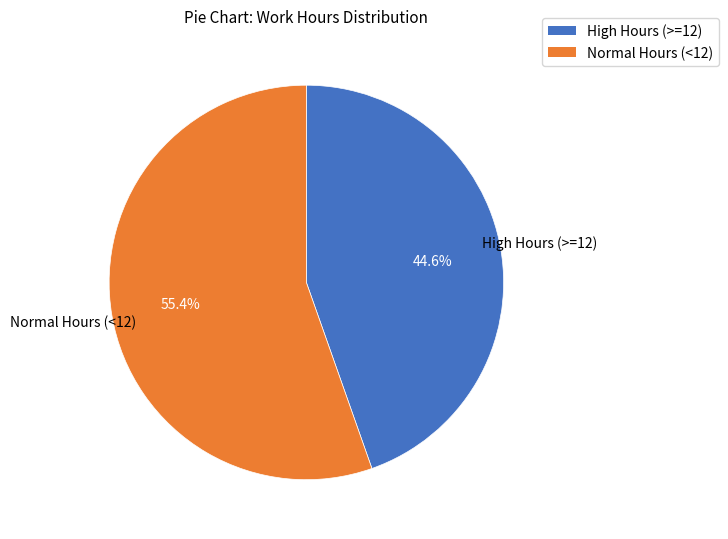

How many slices are in this pie chart?

2